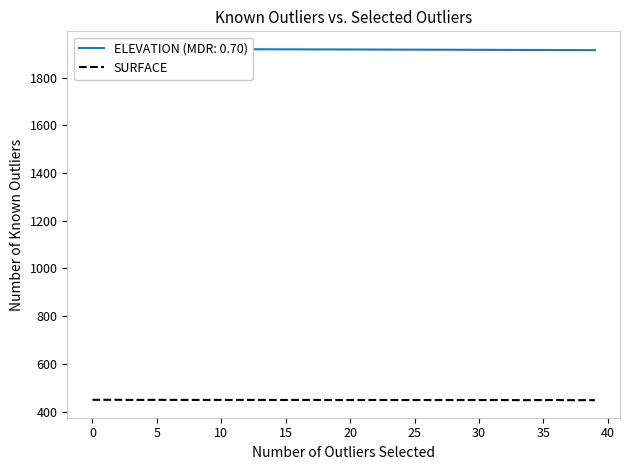

Is it true that SURFACE equals 448.1 at 35?

True